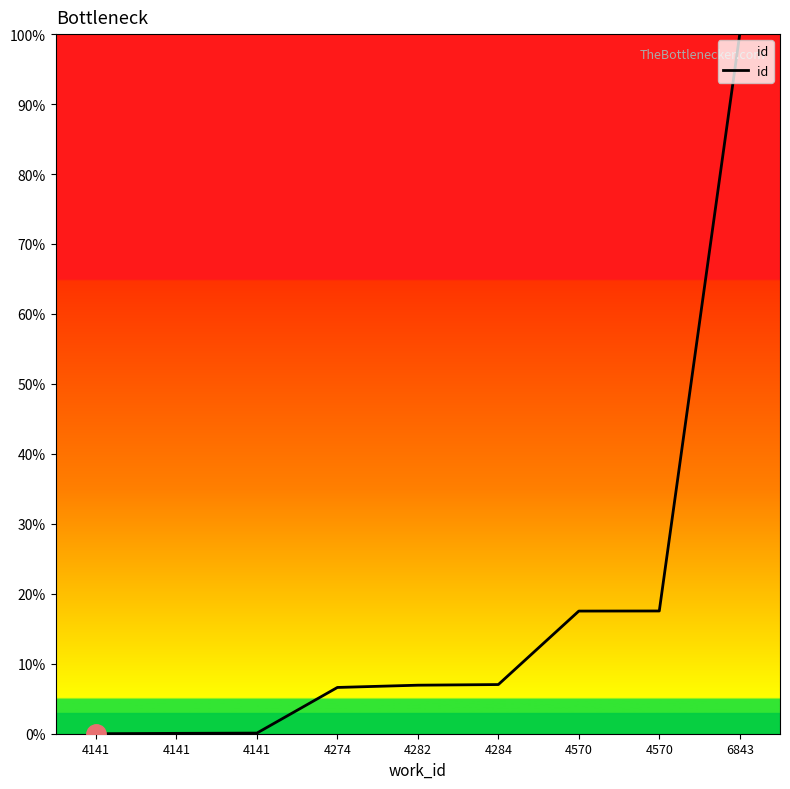

Where is the data nearest to the value 50?

4570